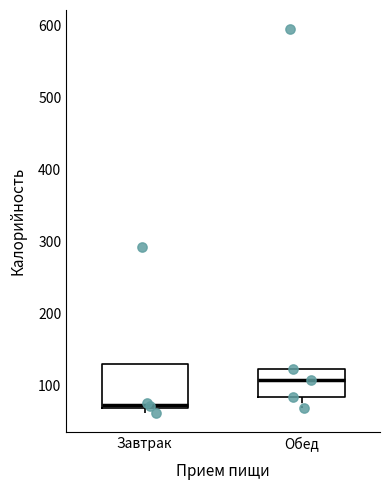

Which box is the tallest, from its lower edge to its upper edge?

Завтрак